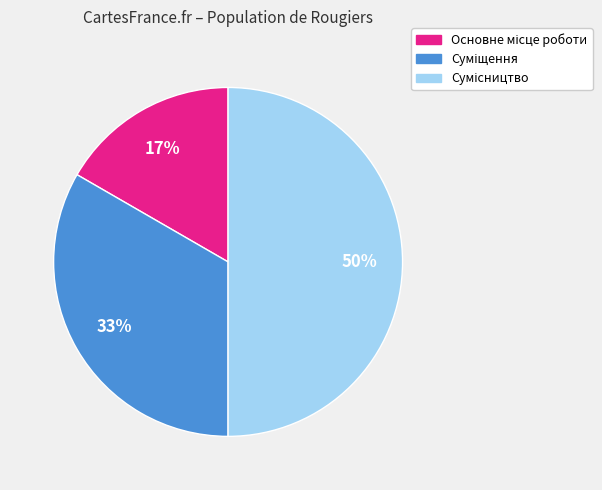

To the nearest percent, what is the average slice percentage?

33%